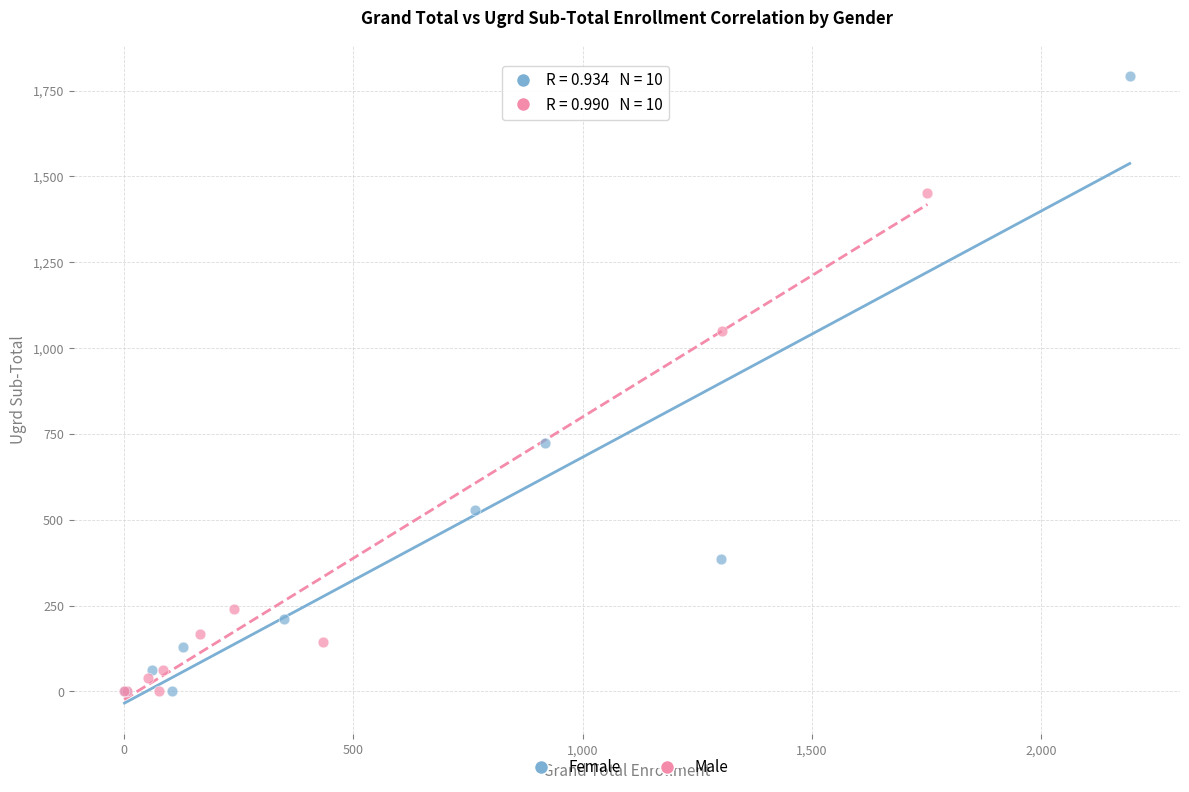

What are all the series names shown in the legend?

Female, Male